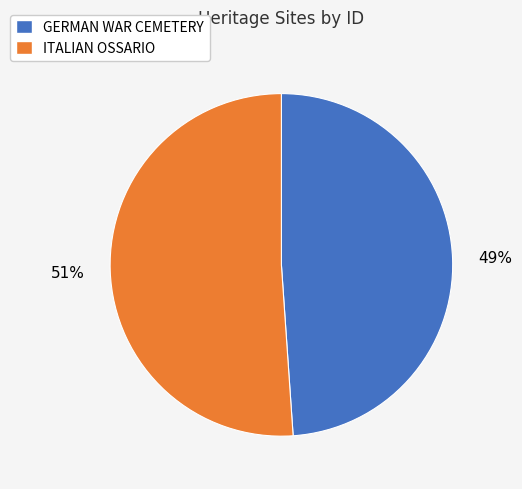

Approximately how many times larger is the value at ITALIAN OSSARIO compared to GERMAN WAR CEMETERY?

1.0